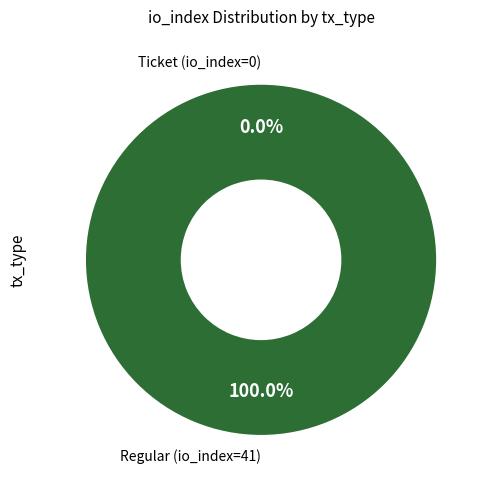

Rank the categories by value from highest to lowest.

Regular (io_index=41), Ticket (io_index=0)